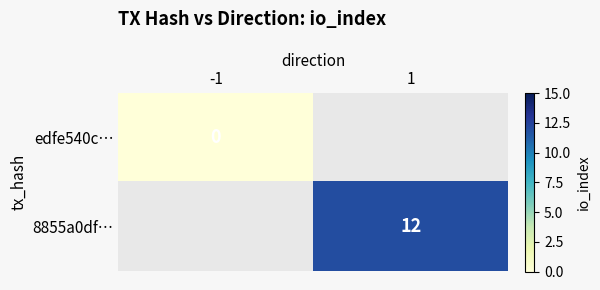

Which has a higher value, -1 or 1?

1